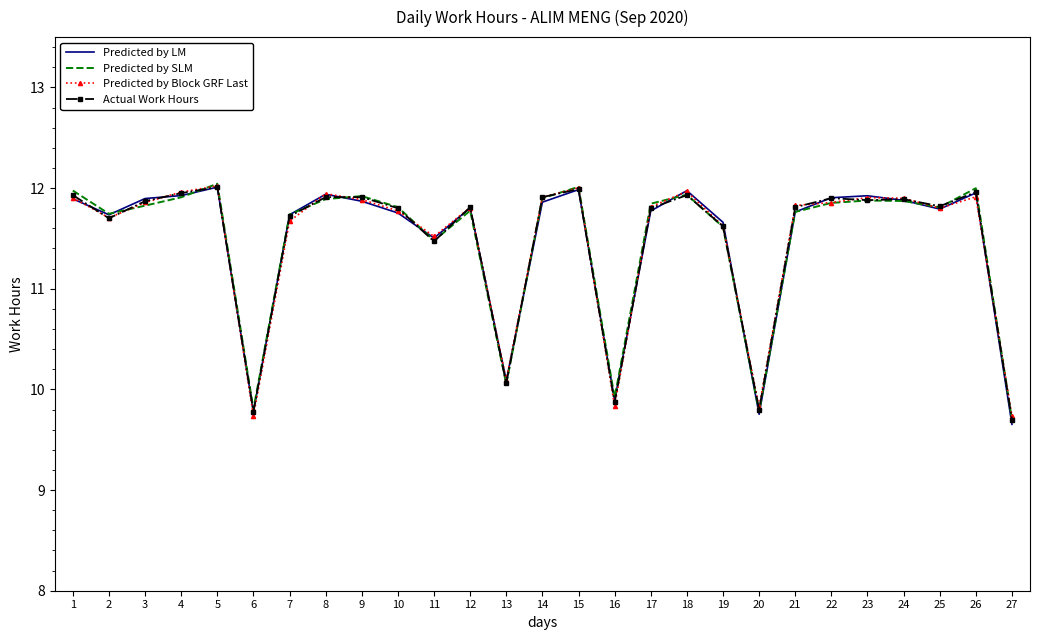

Between 18 and 22, which series saw the biggest shift?

Predicted by Block GRF Last